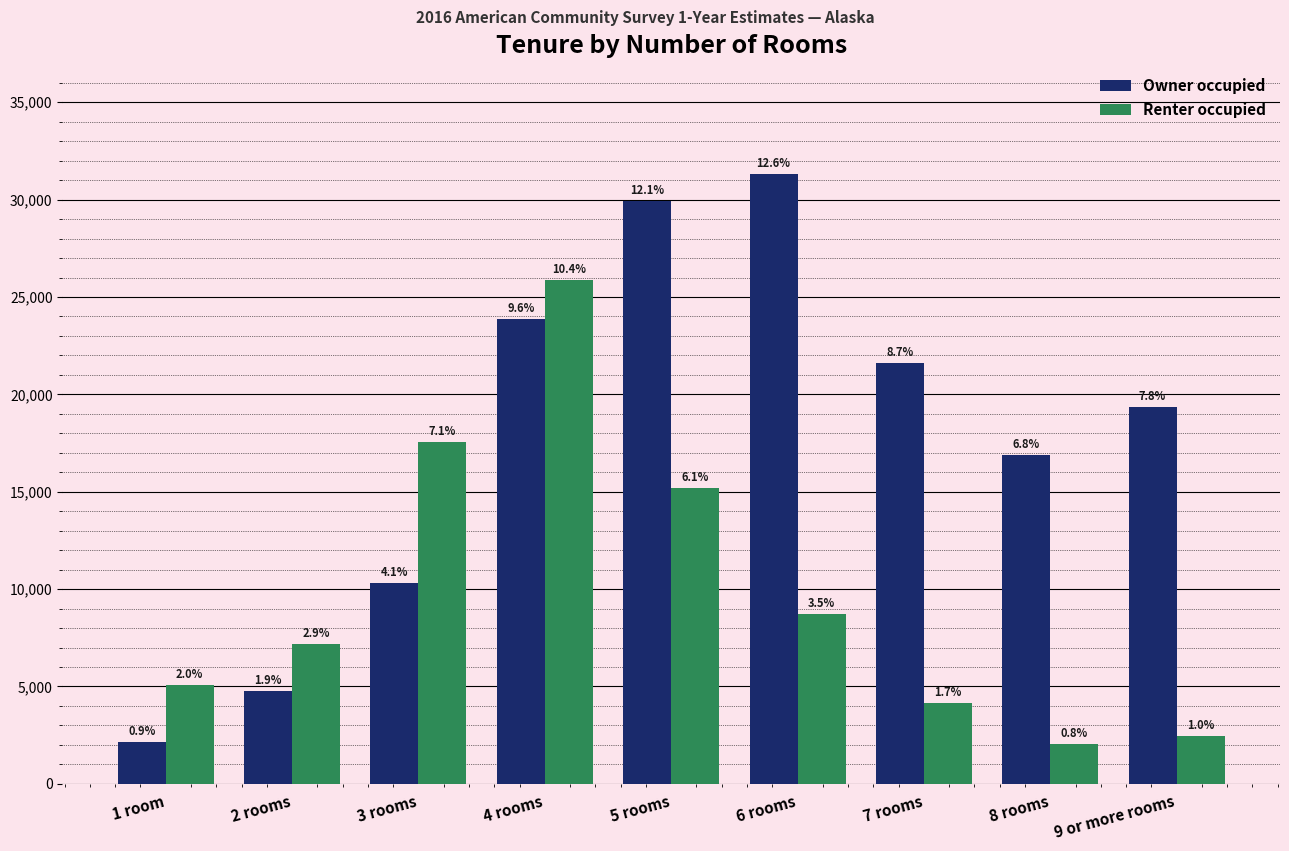

What is the difference between the maximum and minimum values in the Owner occupied series?

29172